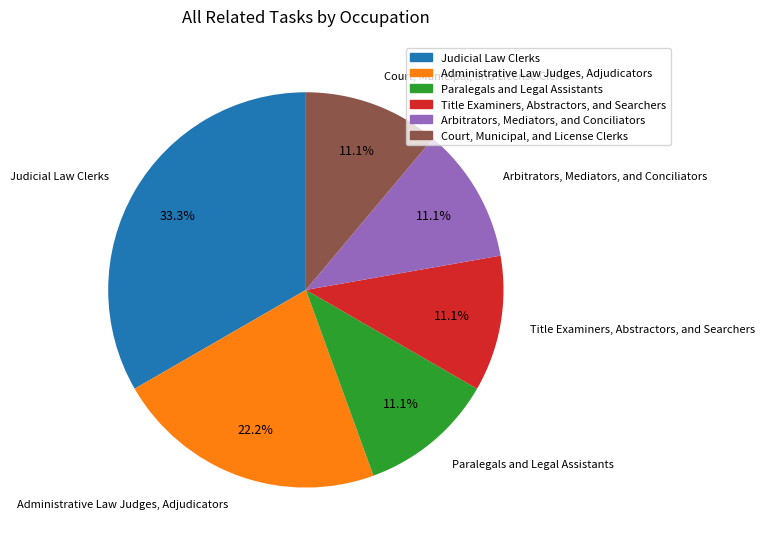

Does Arbitrators, Mediators, and Conciliators account for over 50% of the chart?

No